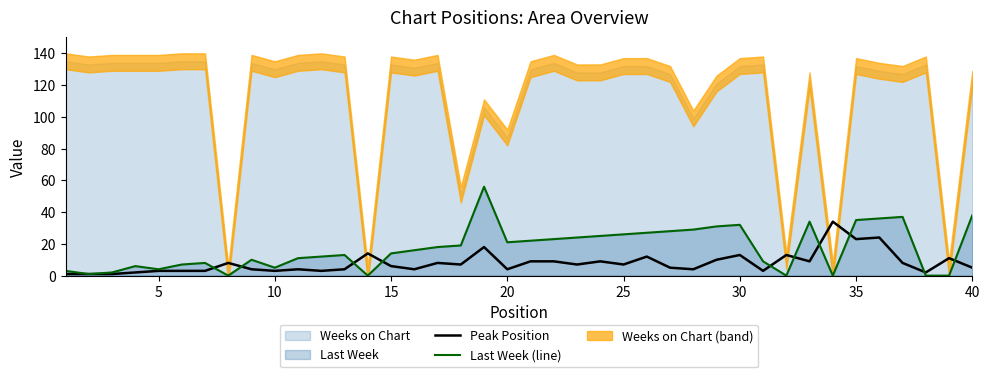

The value of Peak Position at 40 is 5. True or false?

True